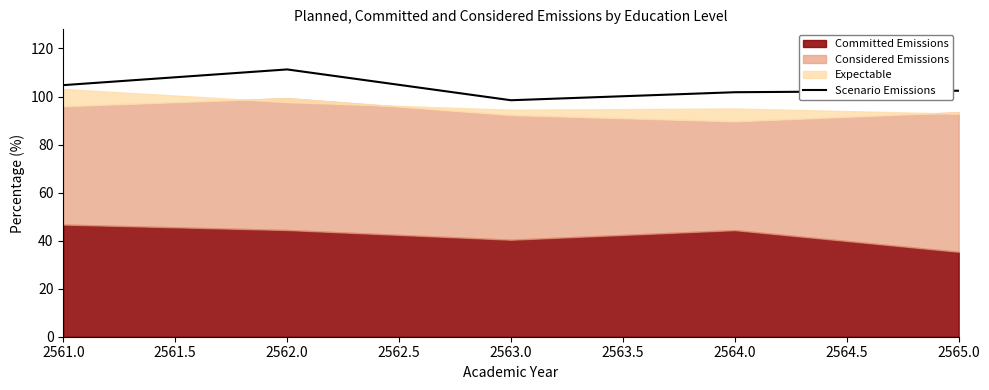

What is the lowest value of the Scenario Emissions series?

98.5